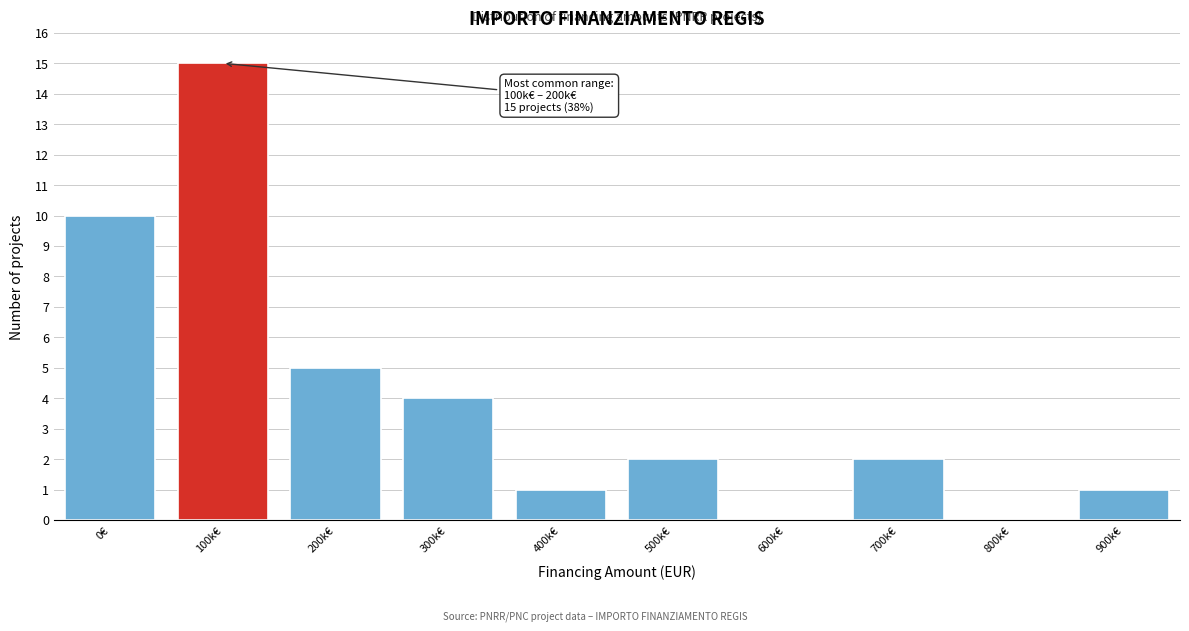

Reading left to right, what are all the values shown in this chart?

0€=10	100k€=15	200k€=5	300k€=4	400k€=1	500k€=2	600k€=0	700k€=2	800k€=0	900k€=1